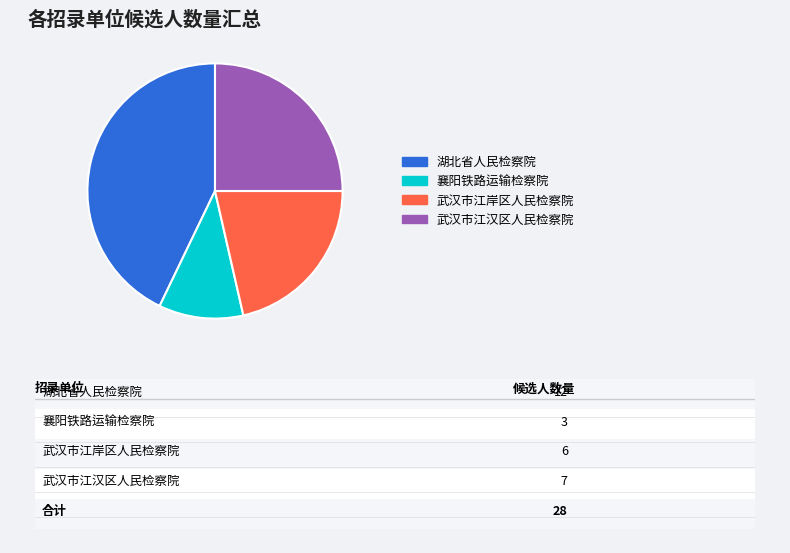

Which slice is the smallest?

襄阳铁路运输检察院